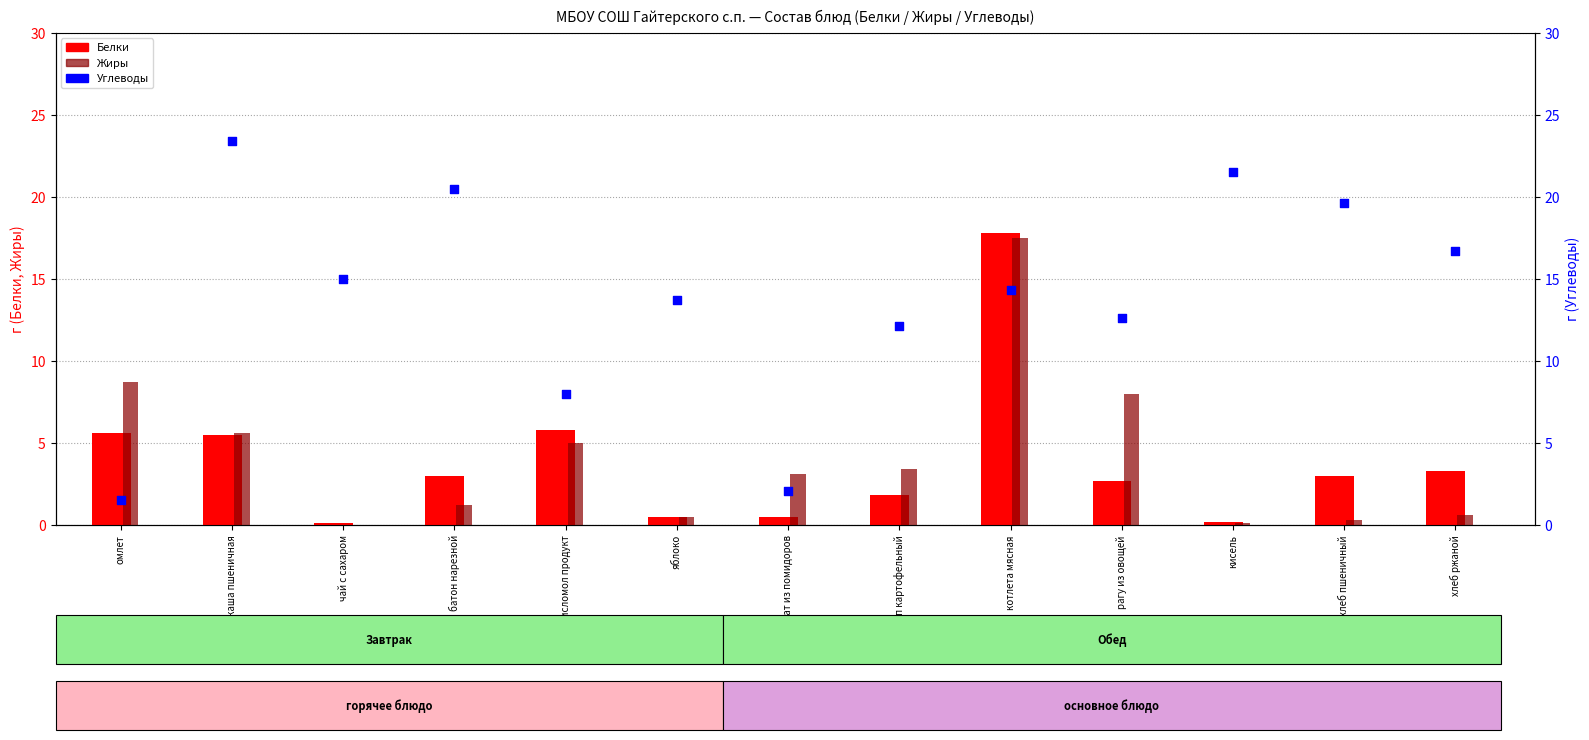

Is the value of Белки at котлета мясная greater than the value of Углеводы at яблоко?

Yes